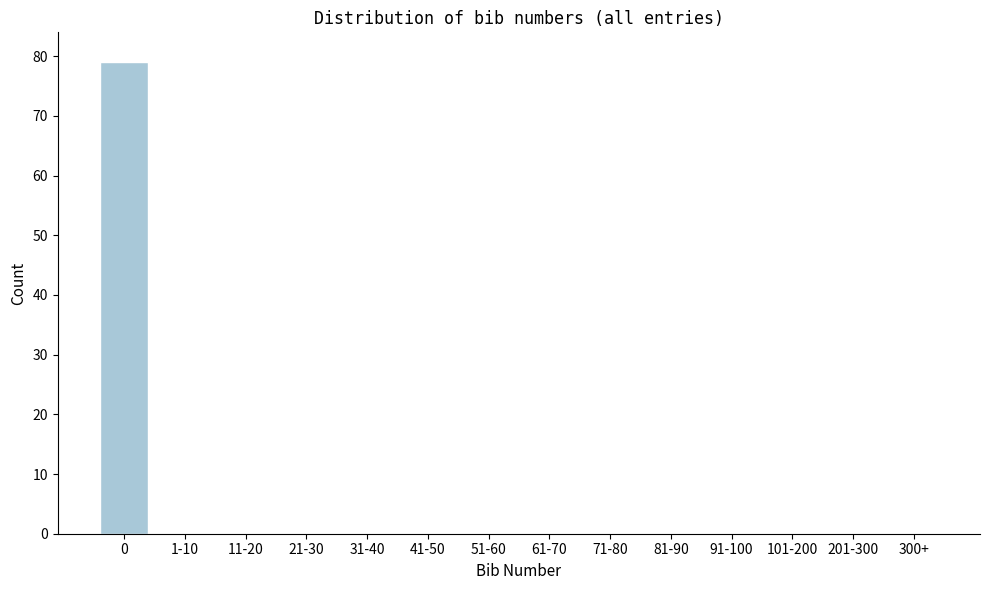

Reading left to right, what are all the values shown in this chart?

0=79	1-10=0	11-20=0	21-30=0	31-40=0	41-50=0	51-60=0	61-70=0	71-80=0	81-90=0	91-100=0	101-200=0	201-300=0	300+=0